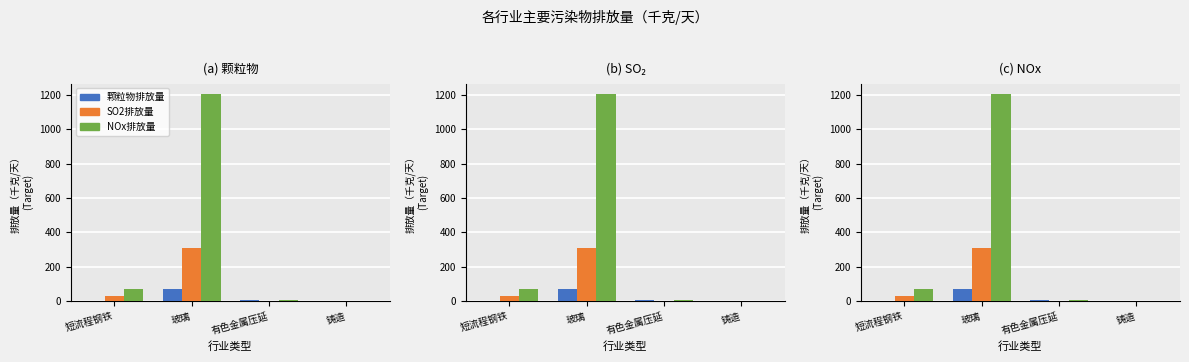

Between 有色金属压延 and 铸造, which is larger?

有色金属压延